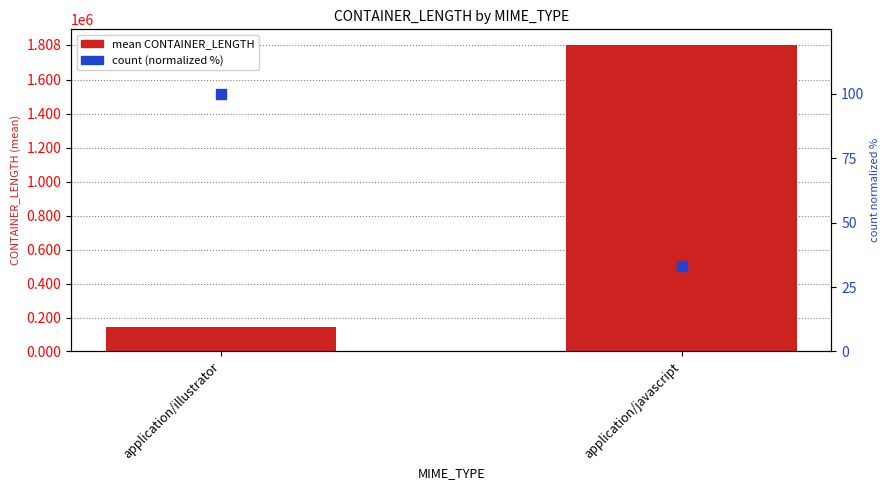

At how many categories does at least one series exceed 348271?

1